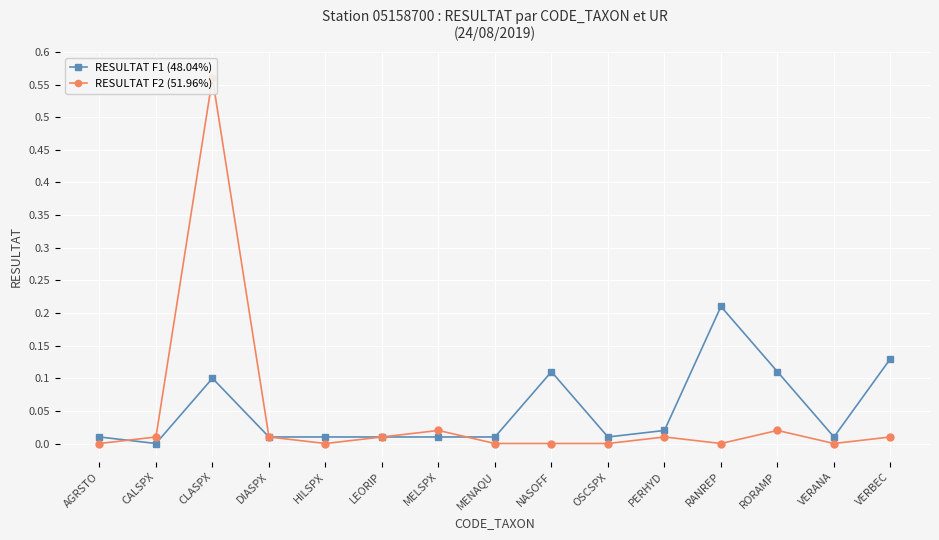

At which category does the chart reach its peak across all series?

CLASPX